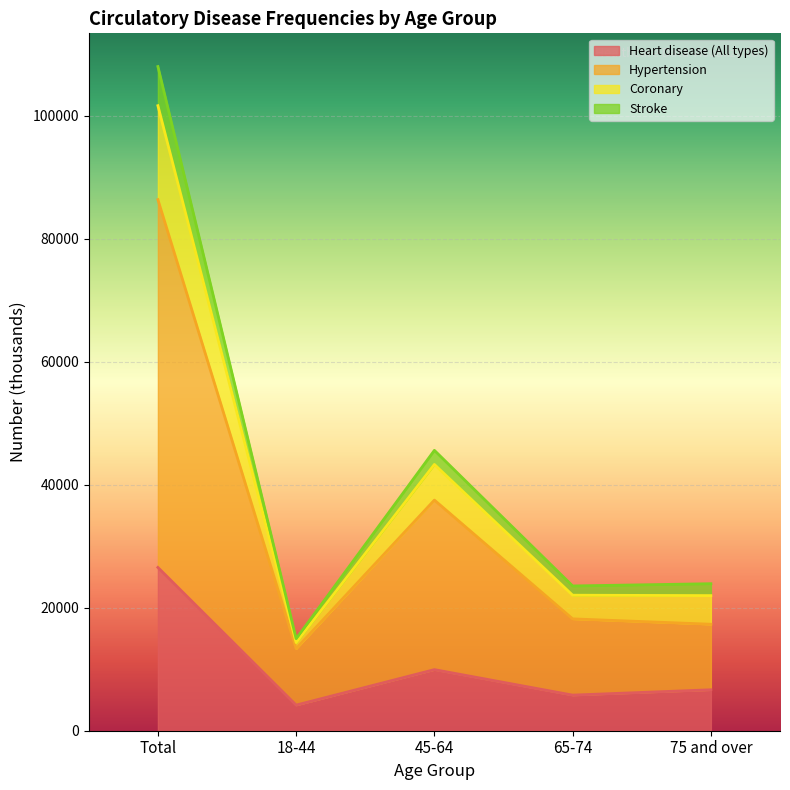

Is the value of Hypertension at 45-64 greater than the value of Heart disease (All types) at 75 and over?

Yes